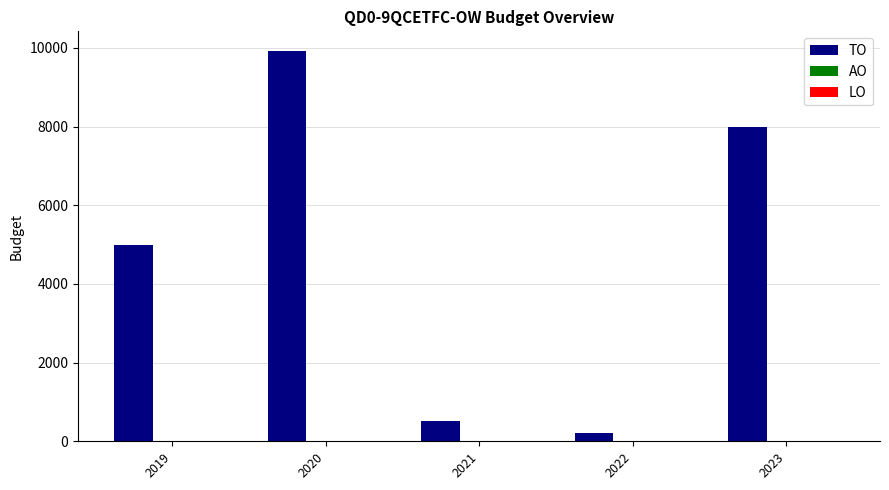

Reading left to right, what are all the values shown in this chart?

5000	9923	528	202	8000